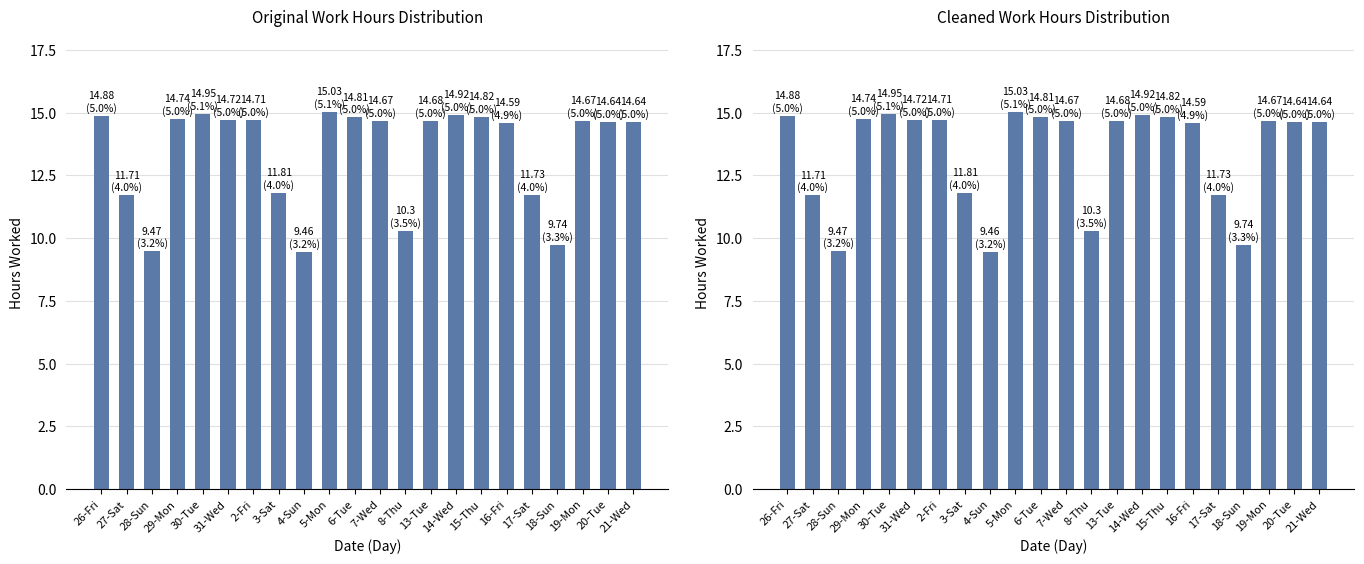

What is the label of the 19th bar from the right?

29-Mon